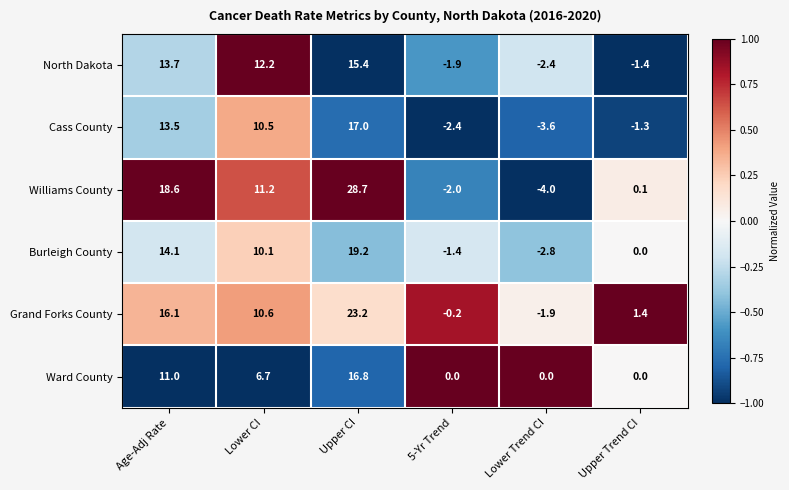

What is the smallest value displayed?

-4.0